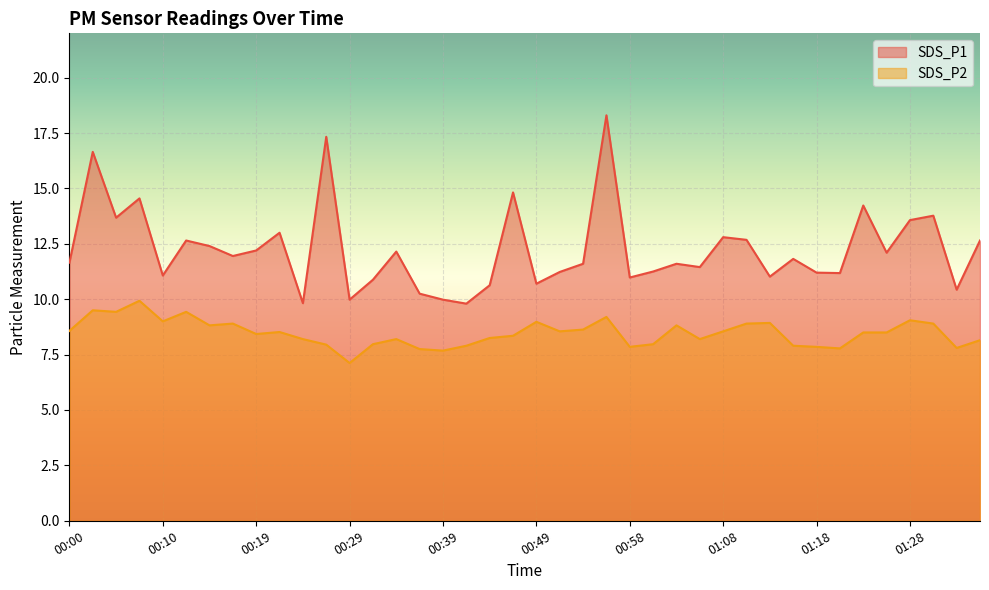

What is the total value across all series at 00:05?

23.1